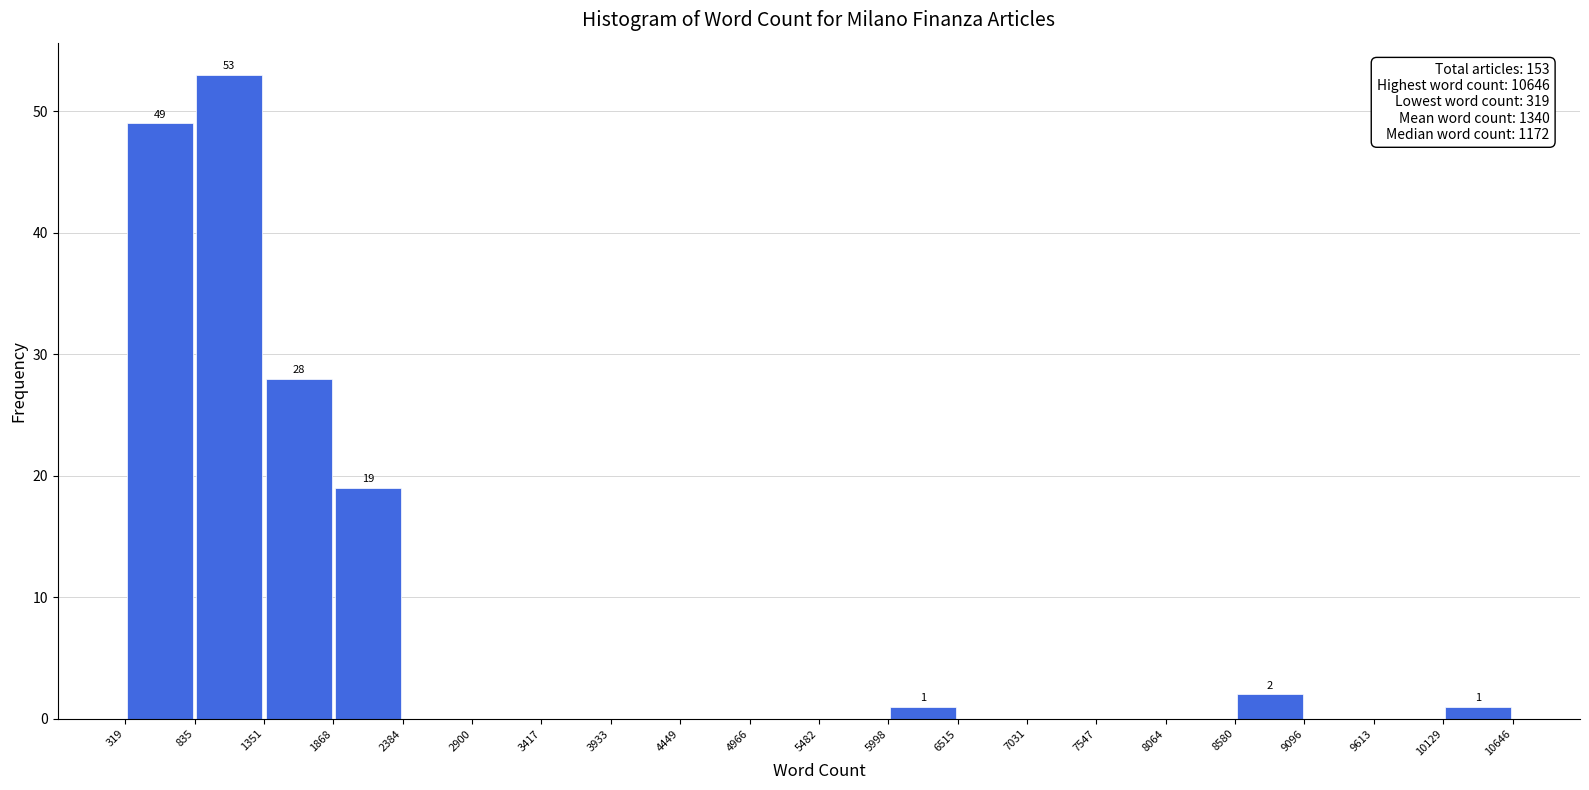

Which range on the x-axis has the tallest bar?

835 to 1351